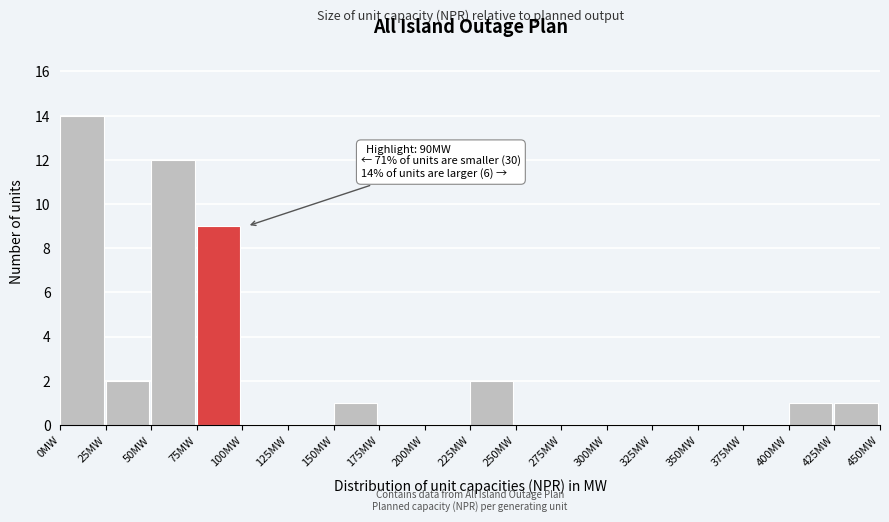

Which range on the x-axis has the tallest bar?

0 to 25